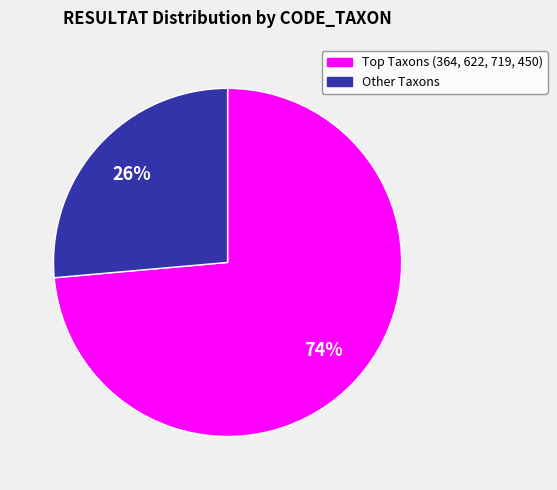

To the nearest percent, what is the average slice percentage?

50%